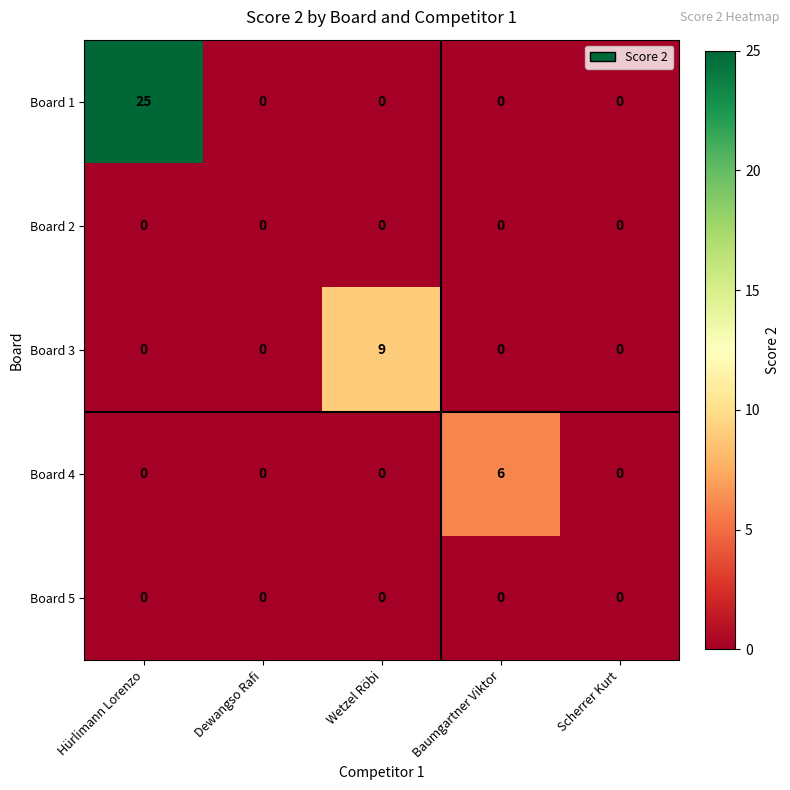

Reading left to right, list all the values displayed in this chart.

Board 1: 25	0	0	0	0
Board 2: 0	0	0	0	0
Board 3: 0	0	9	0	0
Board 4: 0	0	0	6	0
Board 5: 0	0	0	0	0